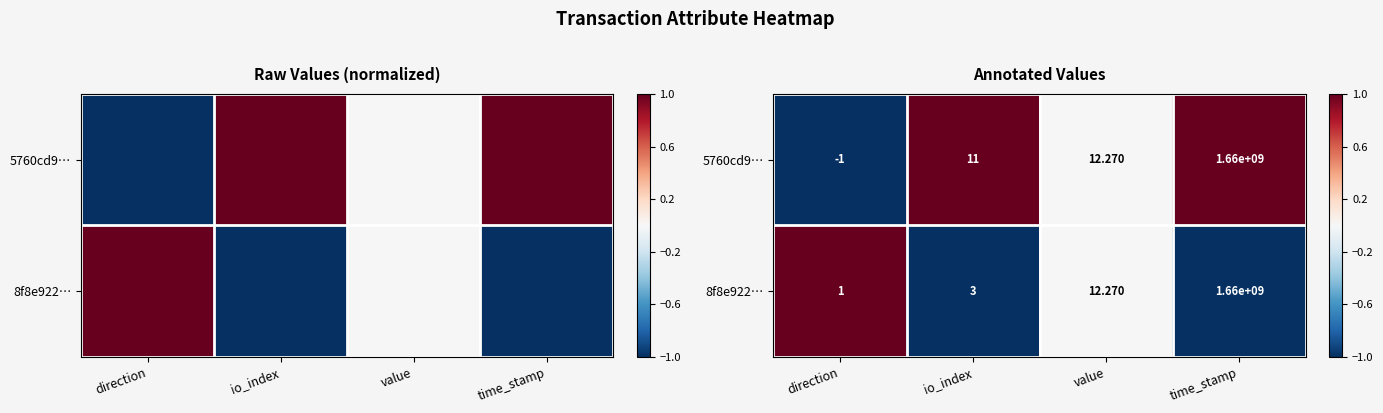

List the labels in order of 5760cd9… value, largest first.

io_index, time_stamp, value, direction